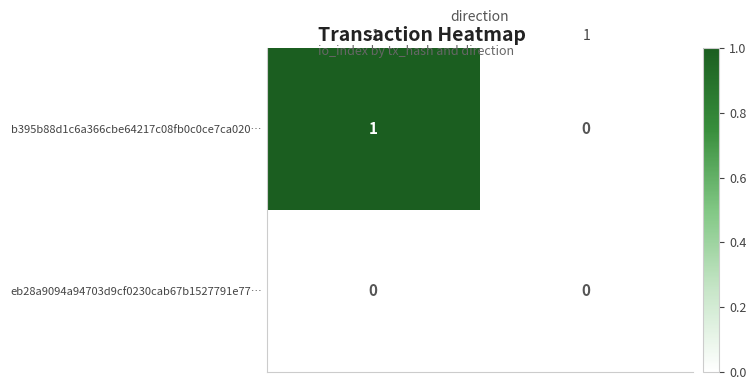

Is the value of b395b88d1c6a366cbe64217c08fb0c0ce7ca020… at -1 greater than the value of eb28a9094a94703d9cf0230cab67b1527791e77… at 1?

Yes